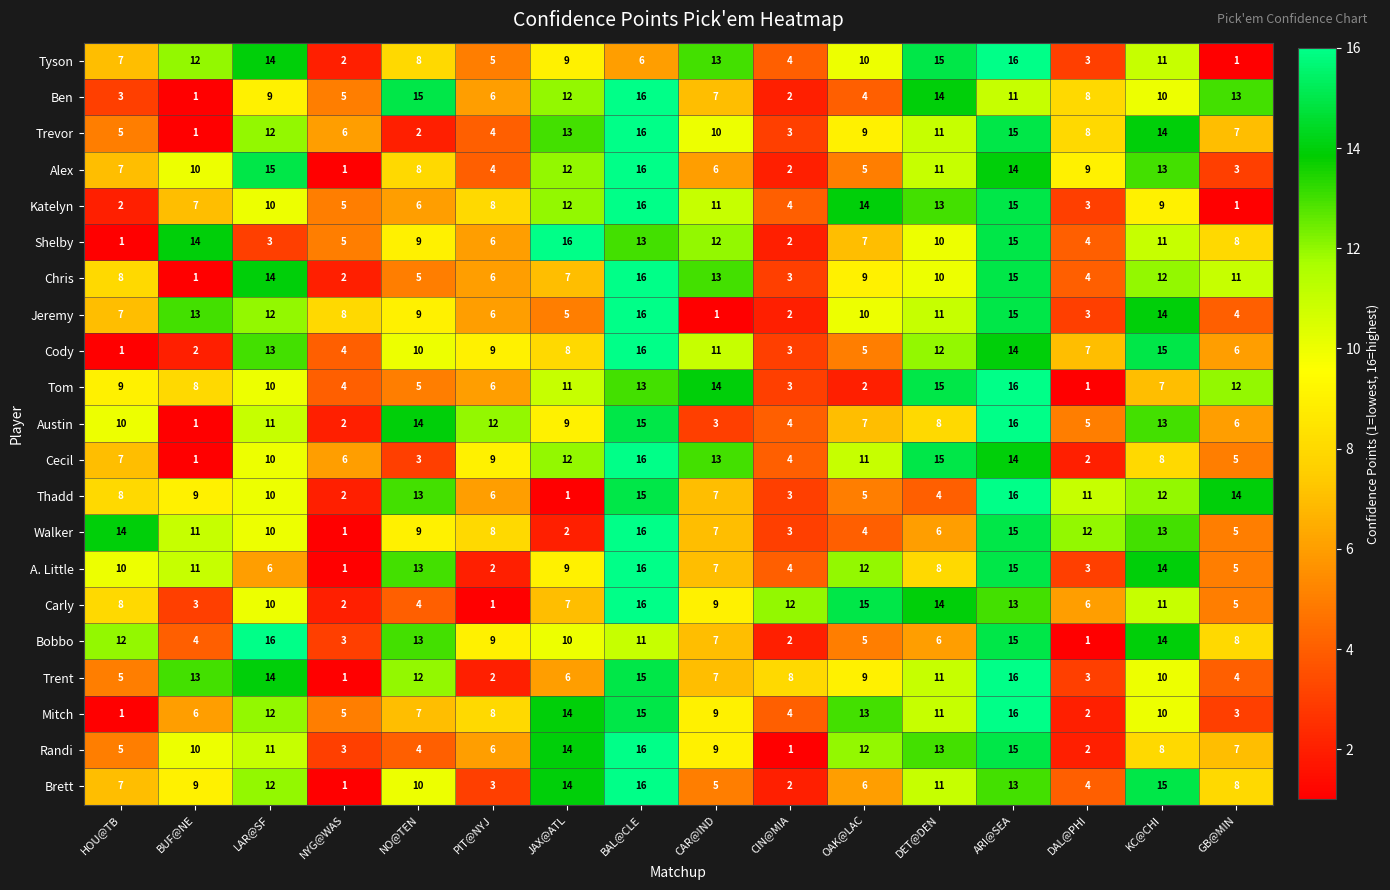

Between PIT@NYJ and OAK@LAC, which series saw the biggest shift?

Carly